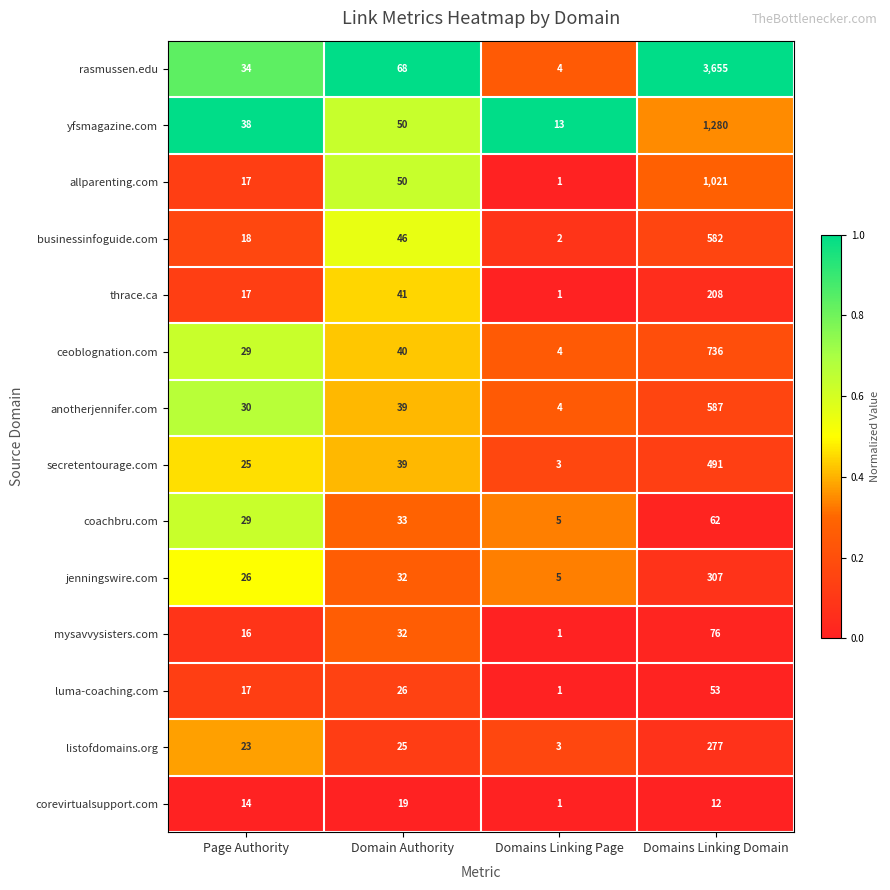

What is the spread (max minus min) of values at Domain Authority?

49